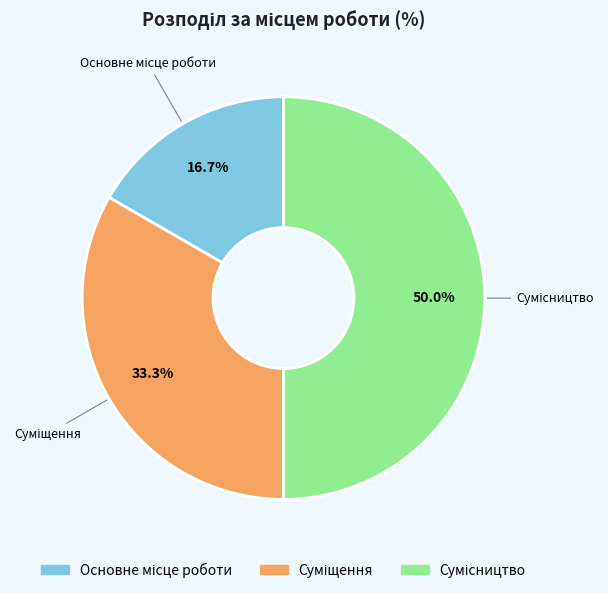

How many slices are in this pie chart?

3